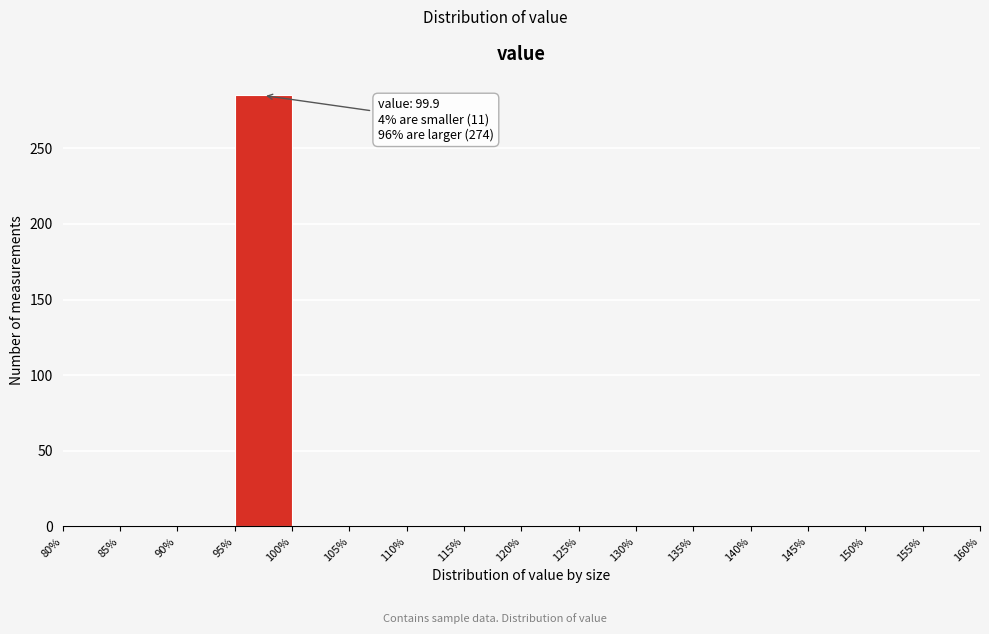

Over which range of the x-axis is the bar tallest?

95% to 100%